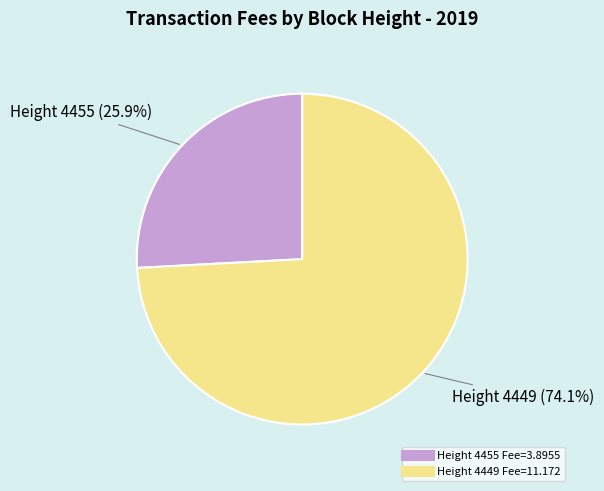

Is there any slice that represents more than half of the pie?

Yes